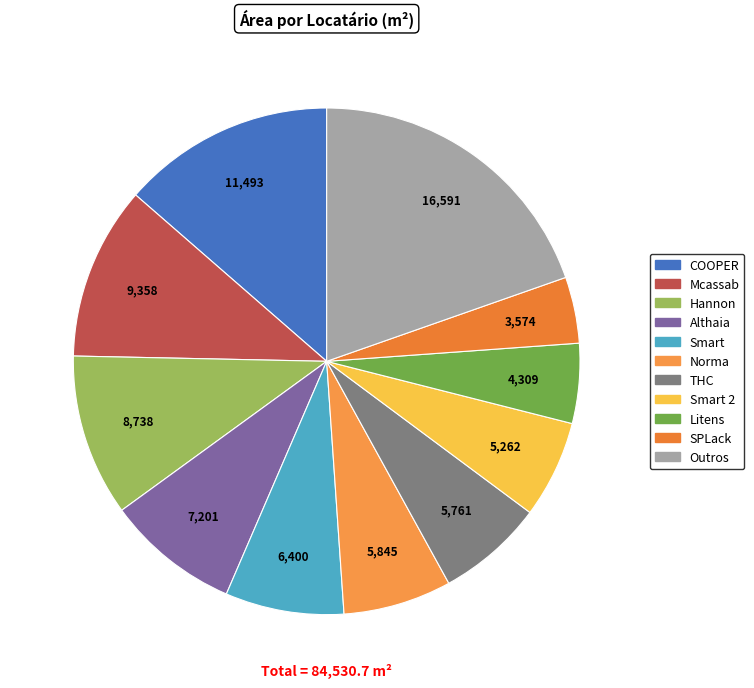

How many segments does this pie chart have?

11